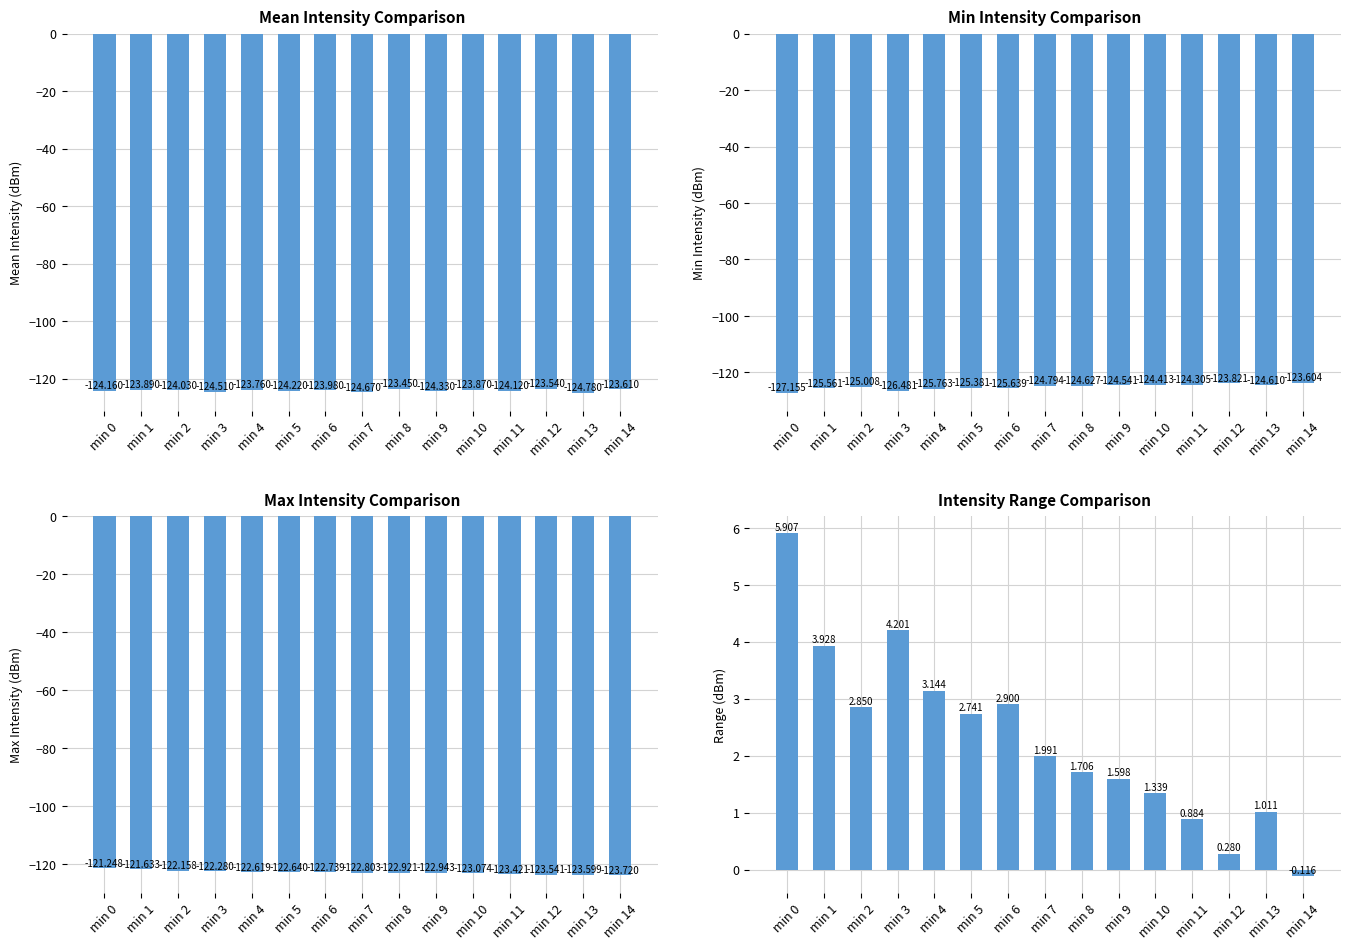

What is the difference between the highest and lowest values at min 4?

128.9